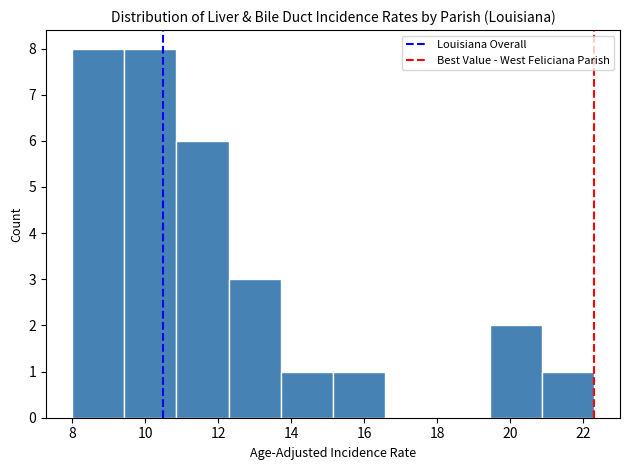

Reading left to right, list every bar in this chart as the range it spans on the x-axis followed by its height. Neither the bar edges nor the heights are printed on the chart, so give them approximately, as read against the axes.

8.0 to 9.4: 8
9.4 to 10.8: 8
10.8 to 12.2: 6
12.2 to 13.8: 3
13.8 to 15.2: 1
15.2 to 16.6: 1
16.6 to 18.0: 0
18.0 to 19.4: 0
19.4 to 20.8: 2
20.8 to 22.4: 1